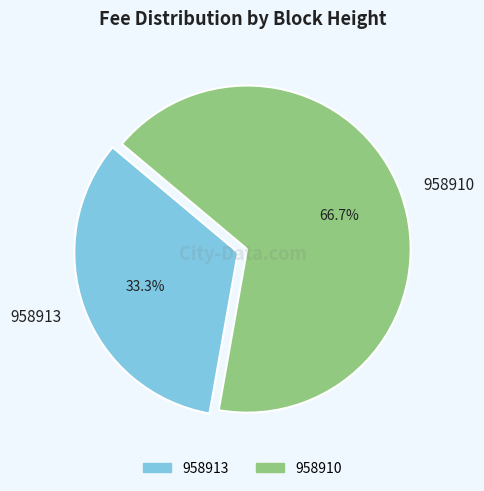

How many segments does this pie chart have?

2